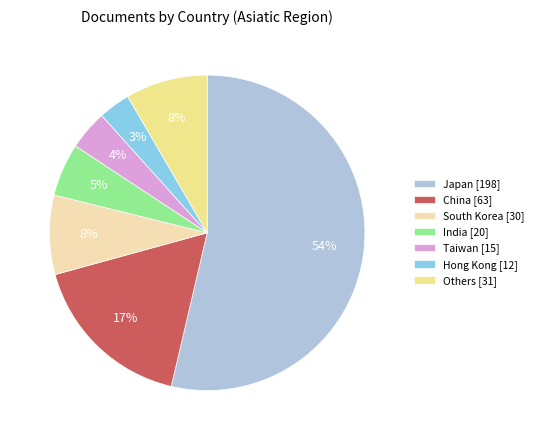

Which has a higher value, South Korea [30] or India [20]?

South Korea [30]